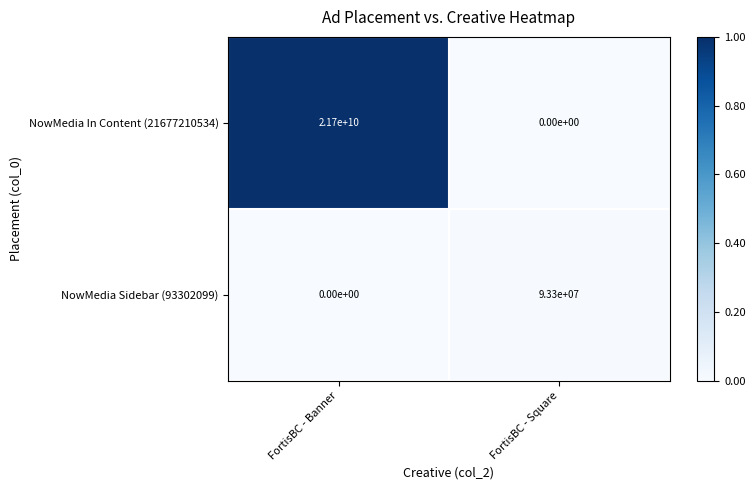

The value of NowMedia In Content (21677210534) at FortisBC - Banner is 37082417067. True or false?

False